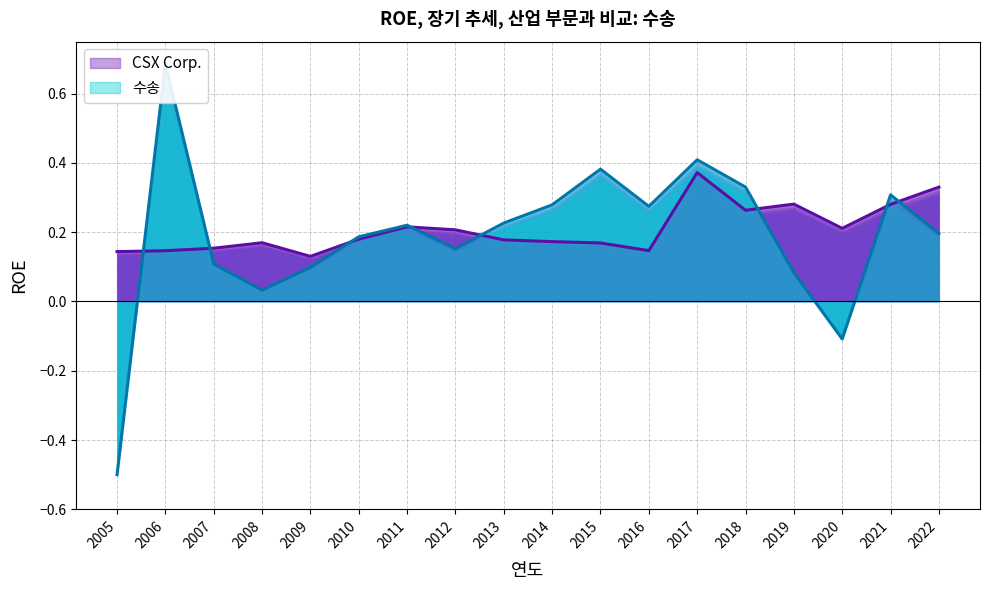

True or false: the data shows 0.3 at 2019.

True